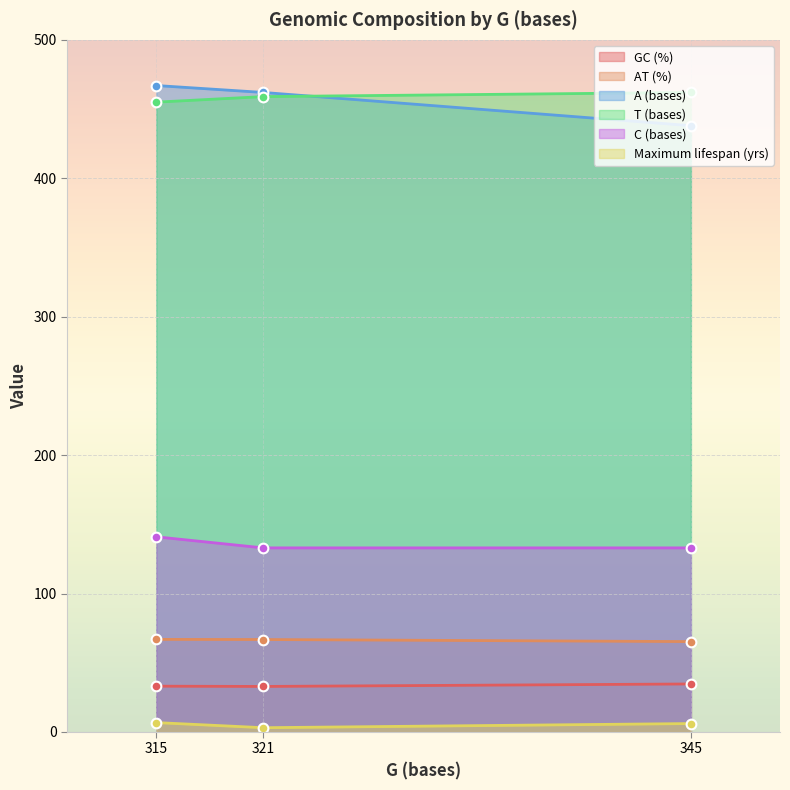

What is the value of the AT (%) point at the 1st from the left?

66.9